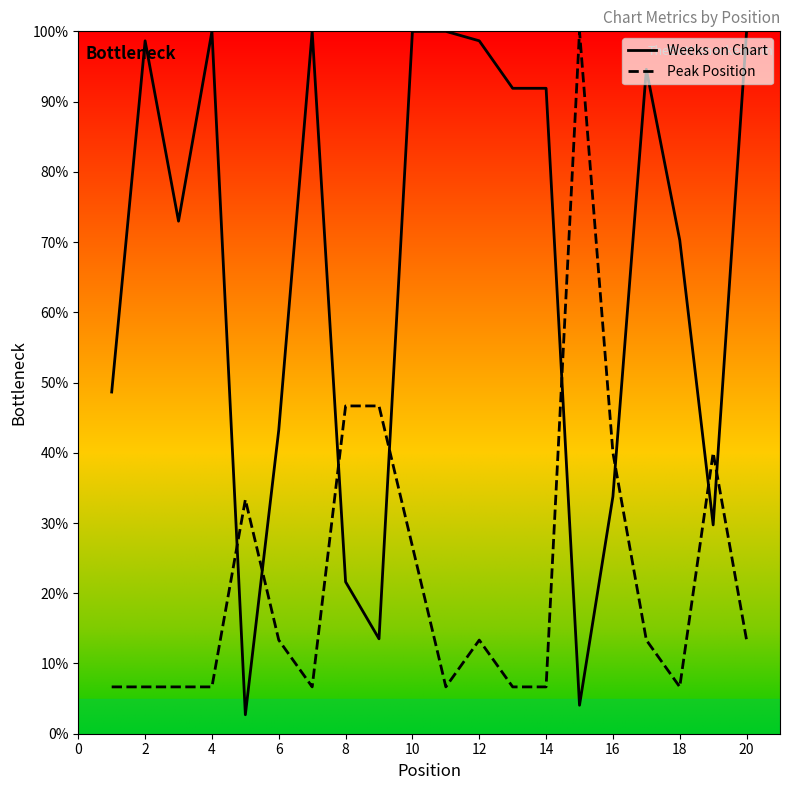

Which series has the largest total across all categories?

Weeks on Chart